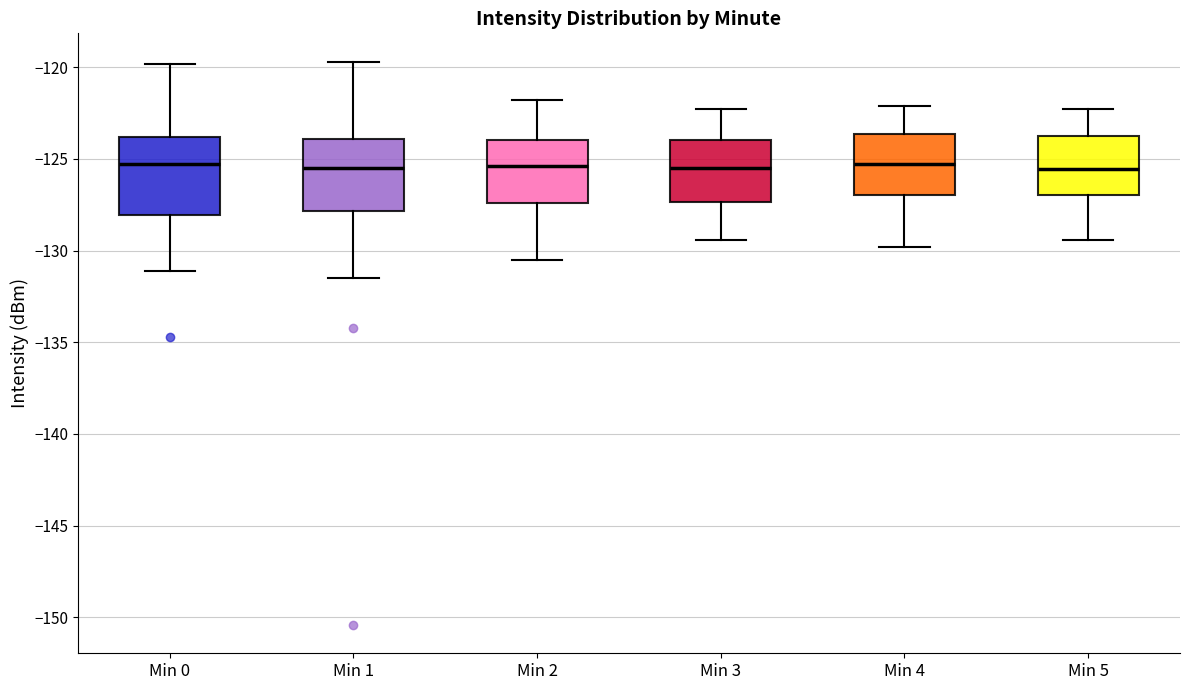

Reading left to right, transcribe this box plot: for each box, give where its median line is, the range the box spans, and where its two whiskers end, as read against the y-axis. The values are not printed on the chart, so give them approximately, as read against the axis.

Min 0: median -125.5, box -128.0 to -124.0, whiskers -131.0 to -120.0
Min 1: median -125.5, box -128.0 to -124.0, whiskers -131.5 to -119.5
Min 2: median -125.5, box -127.5 to -124.0, whiskers -130.5 to -122.0
Min 3: median -125.5, box -127.5 to -124.0, whiskers -129.5 to -122.5
Min 4: median -125.5, box -127.0 to -123.5, whiskers -130.0 to -122.0
Min 5: median -125.5, box -127.0 to -124.0, whiskers -129.5 to -122.5